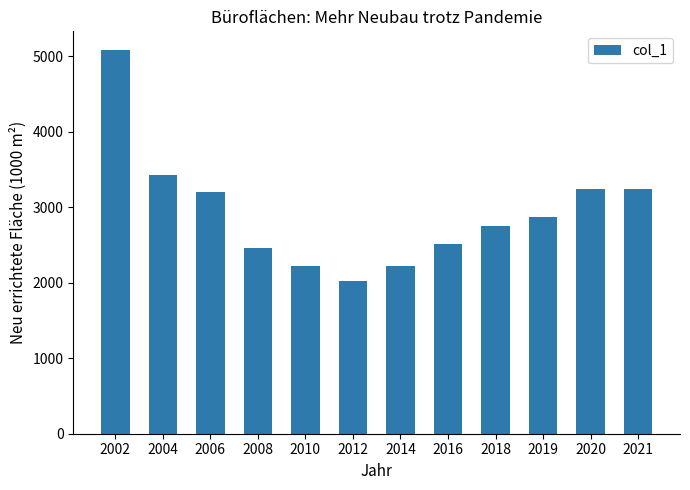

What is the smallest value displayed?

2028